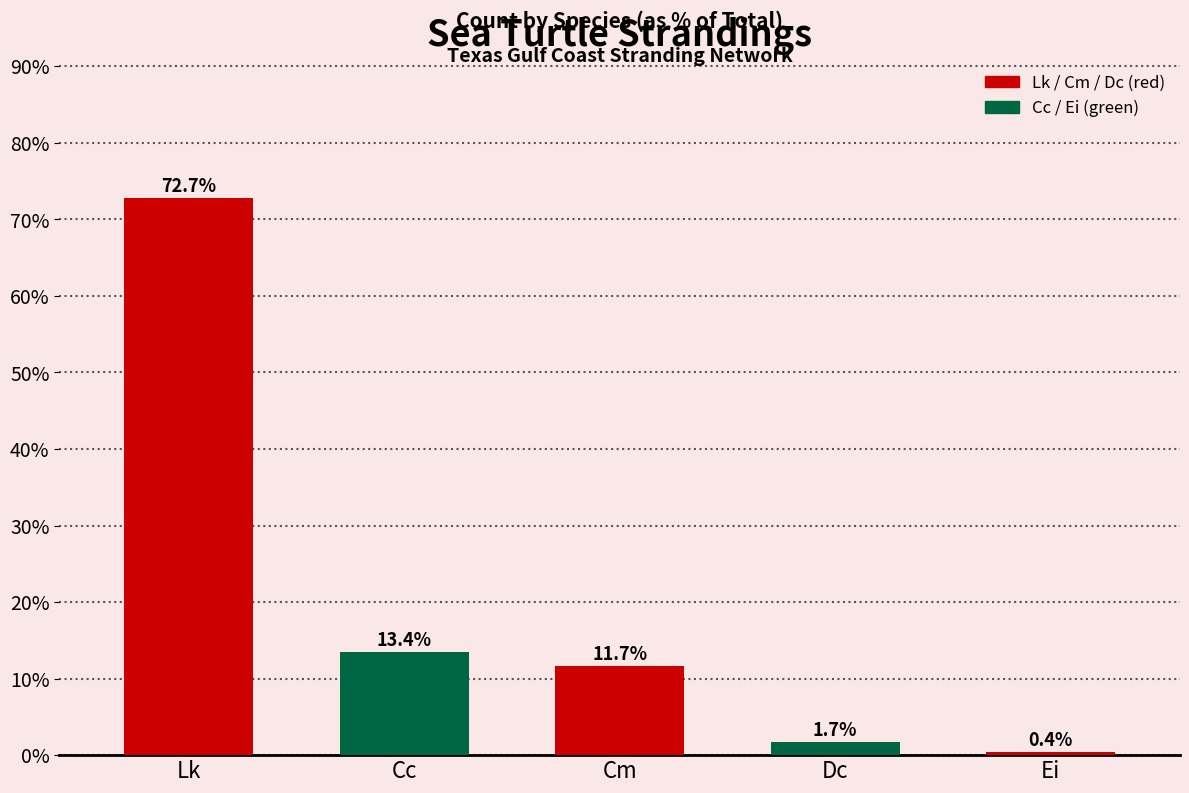

Reading right to left, extract all data points from this chart.

Ei=0.4	Dc=1.7	Cm=11.7	Cc=13.4	Lk=72.7